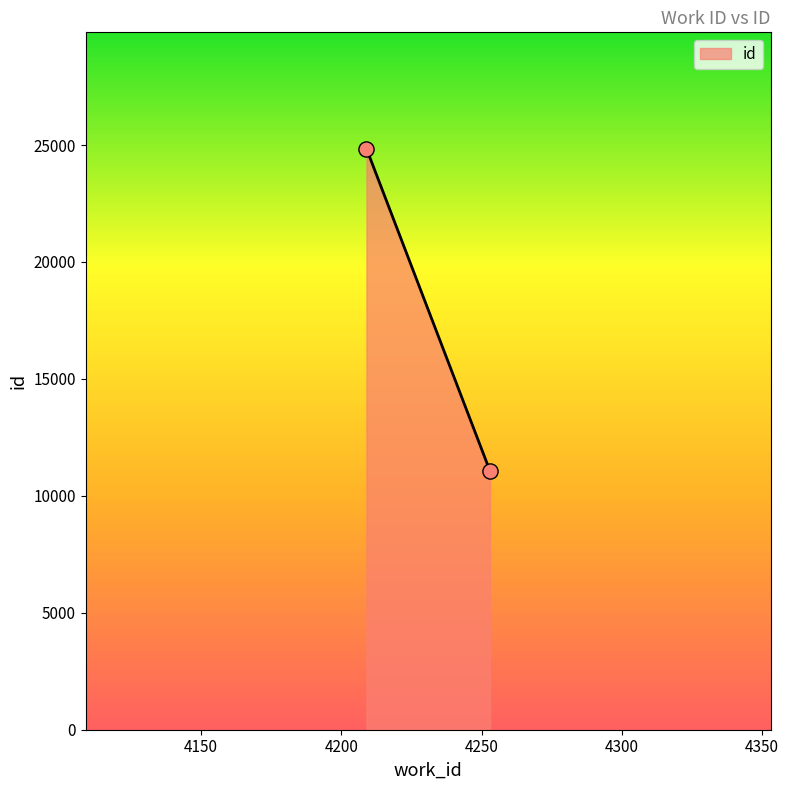

What is the average X value?

4231